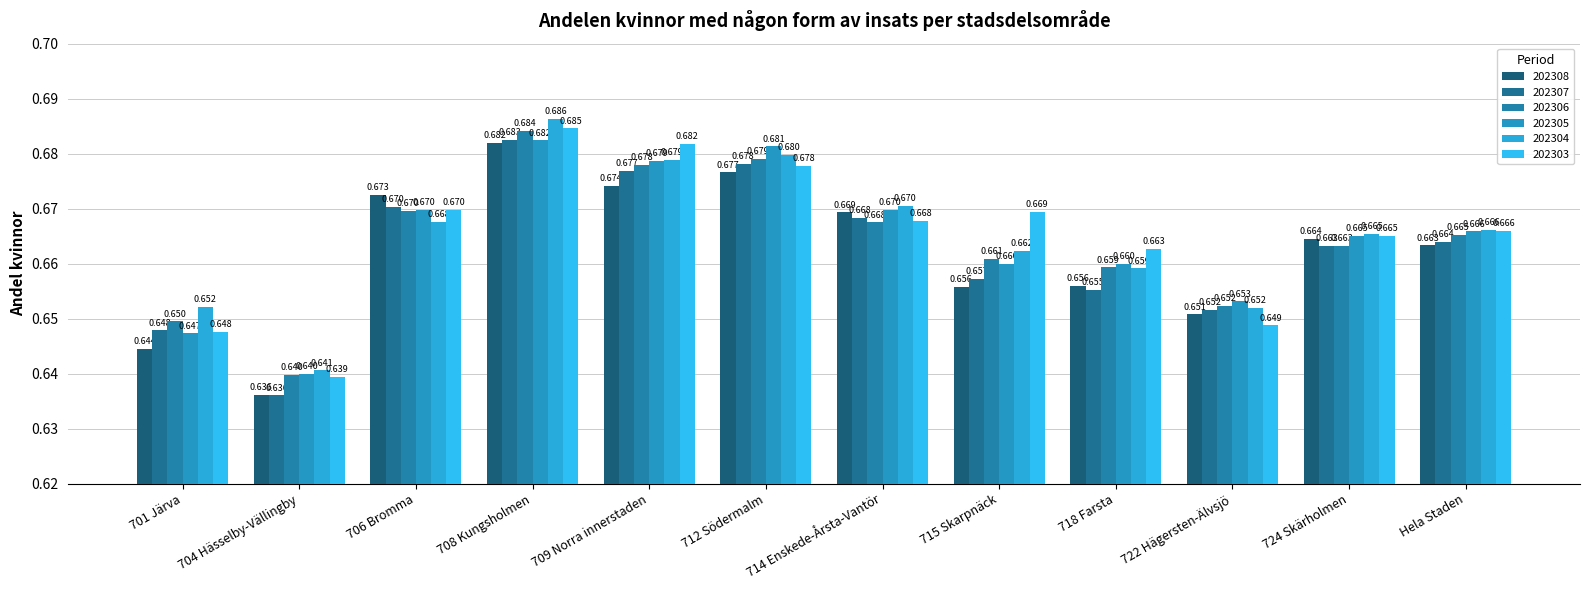

How many 202305 values are between 0 and 1?

12